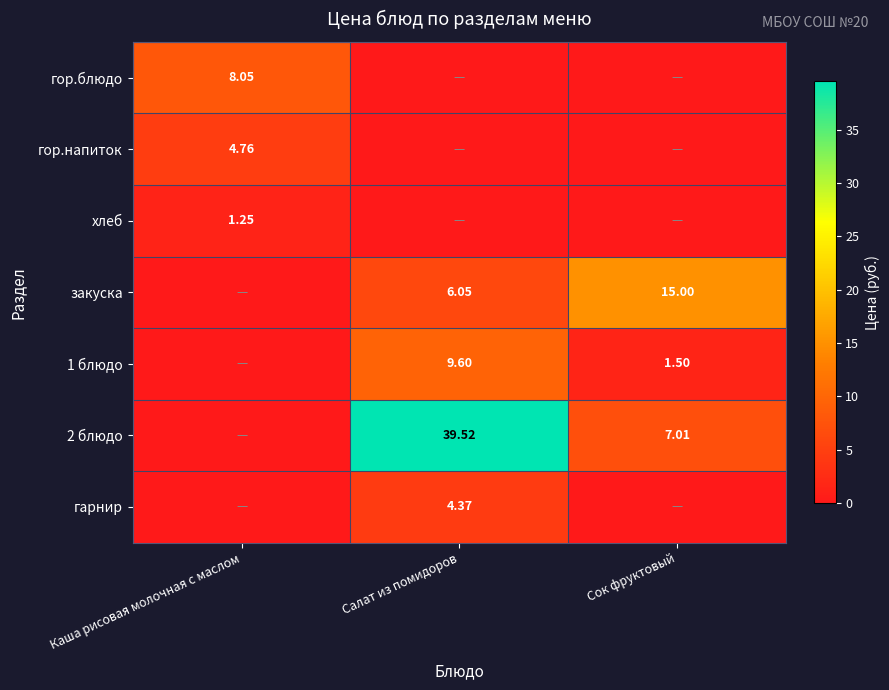

Is it true that хлеб equals 0.0 at Сок фруктовый?

True